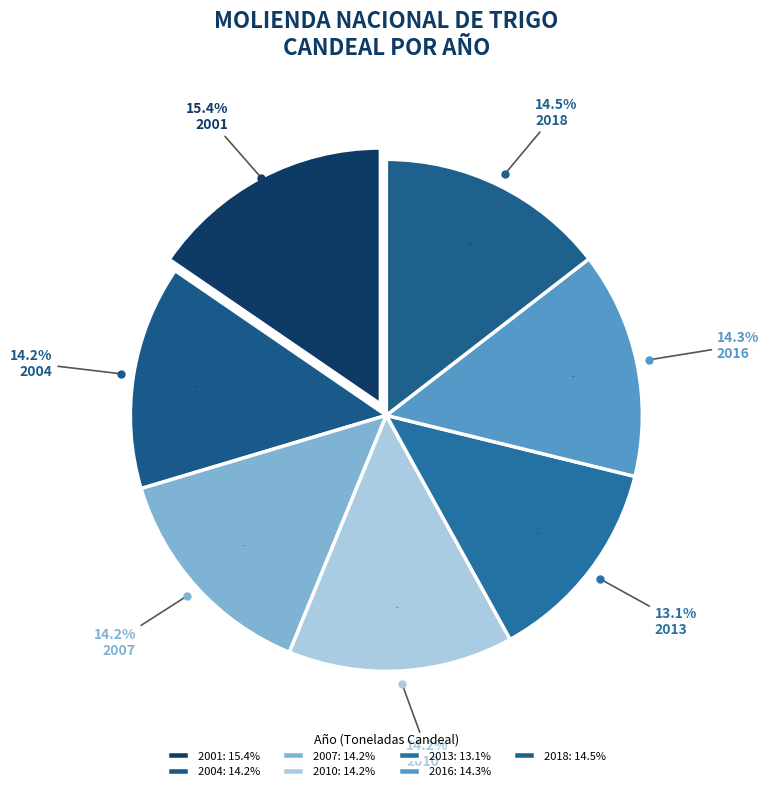

Is 2003 the majority of the pie?

No